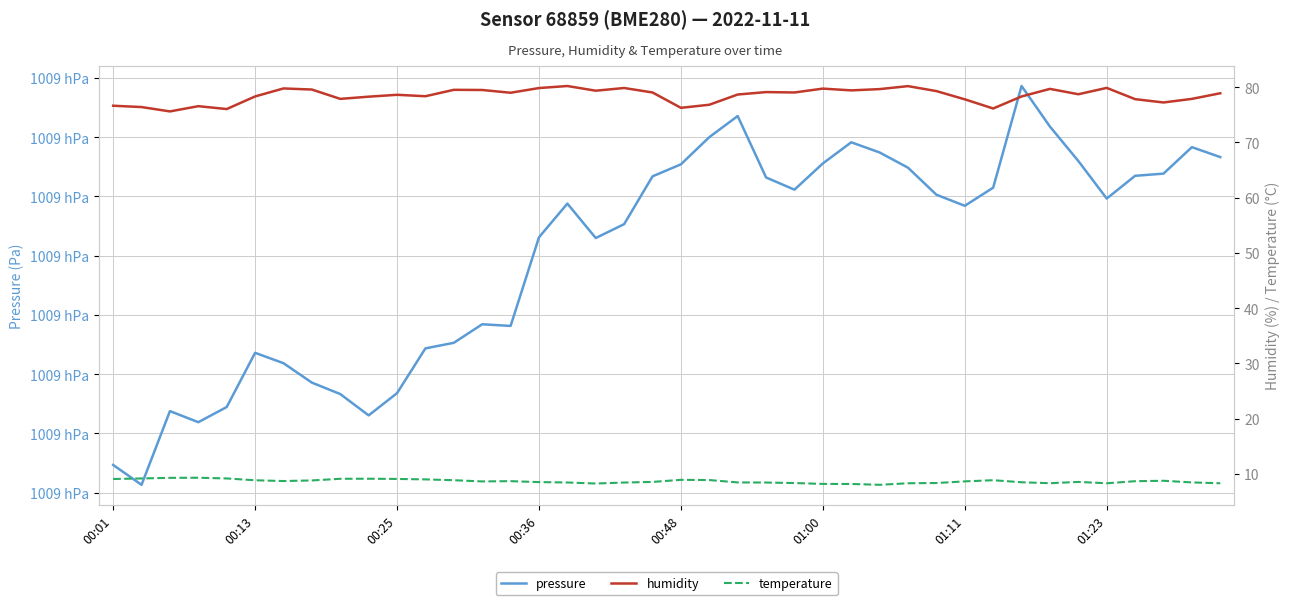

At 00:48, list the series in order from smallest to largest.

temperature, humidity, pressure